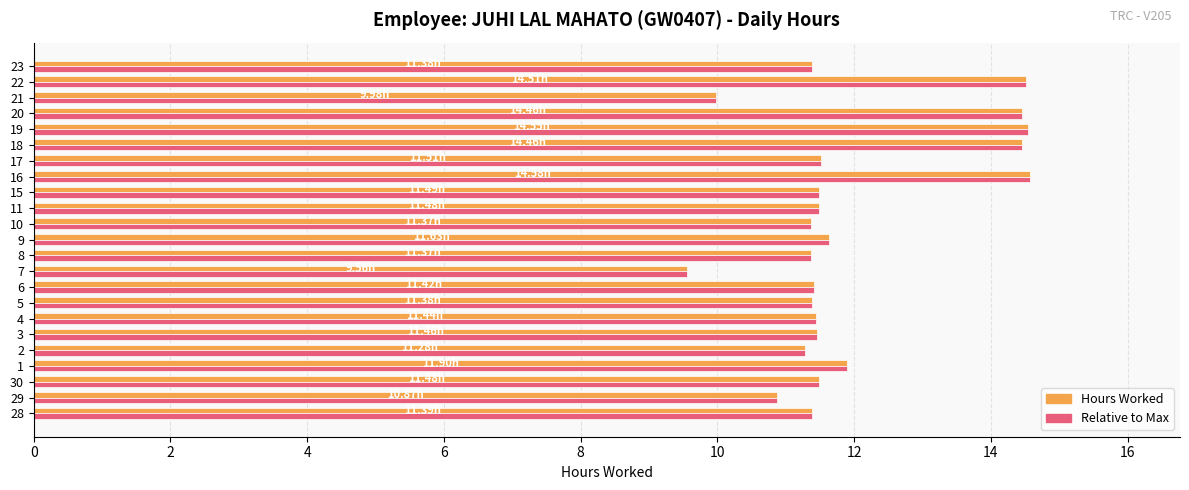

Is the value of Hours Worked at 20 greater than the value of Relative to Max at 7?

Yes